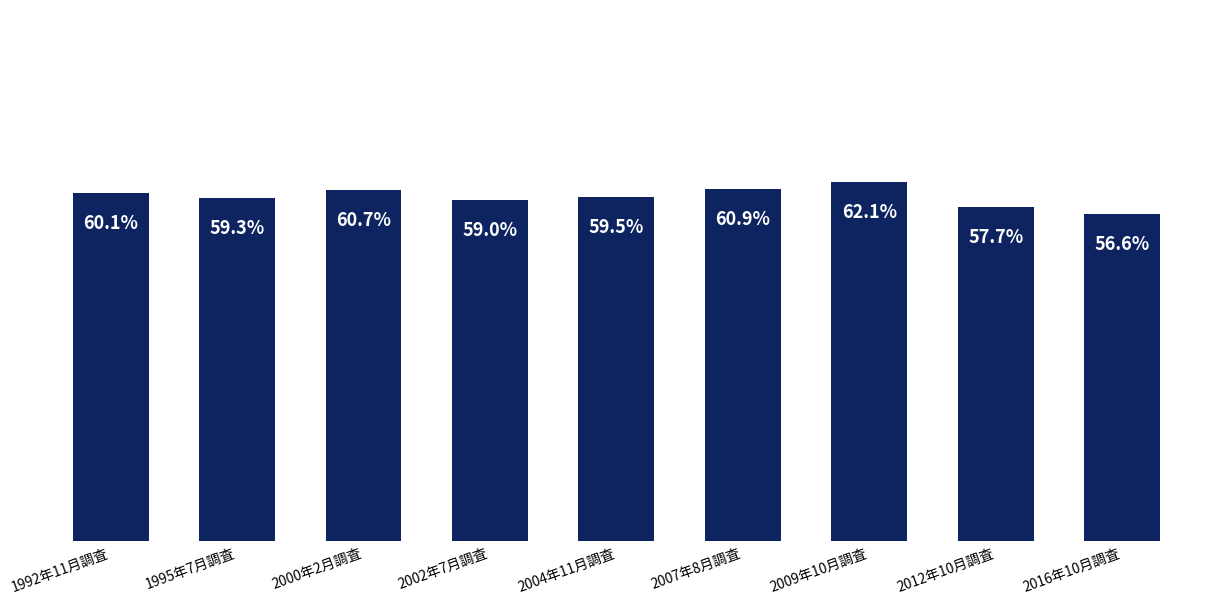

Which category has the highest value across all series?

2009年10月調査